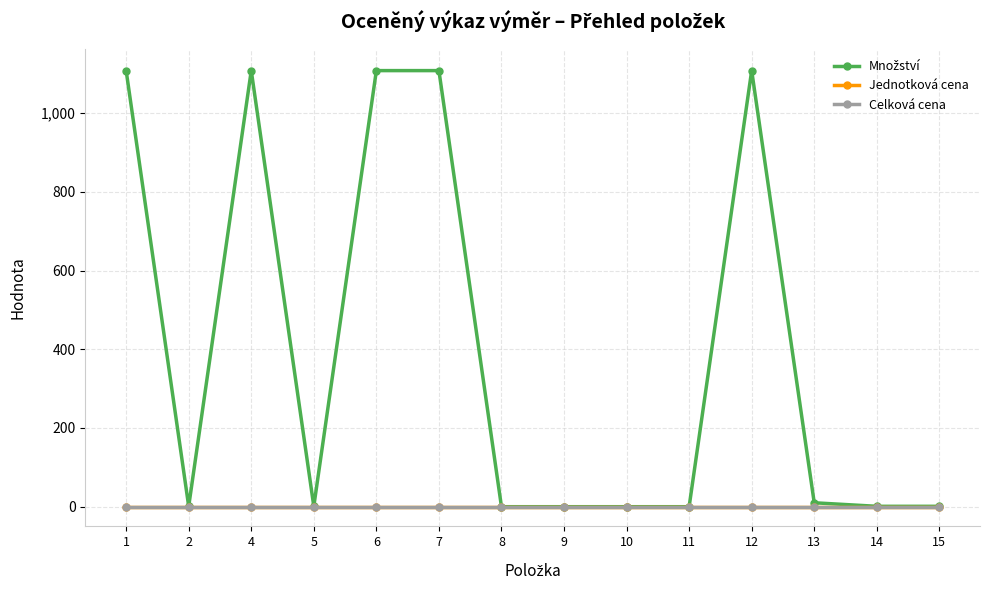

Which label corresponds to the largest value in the chart?

1